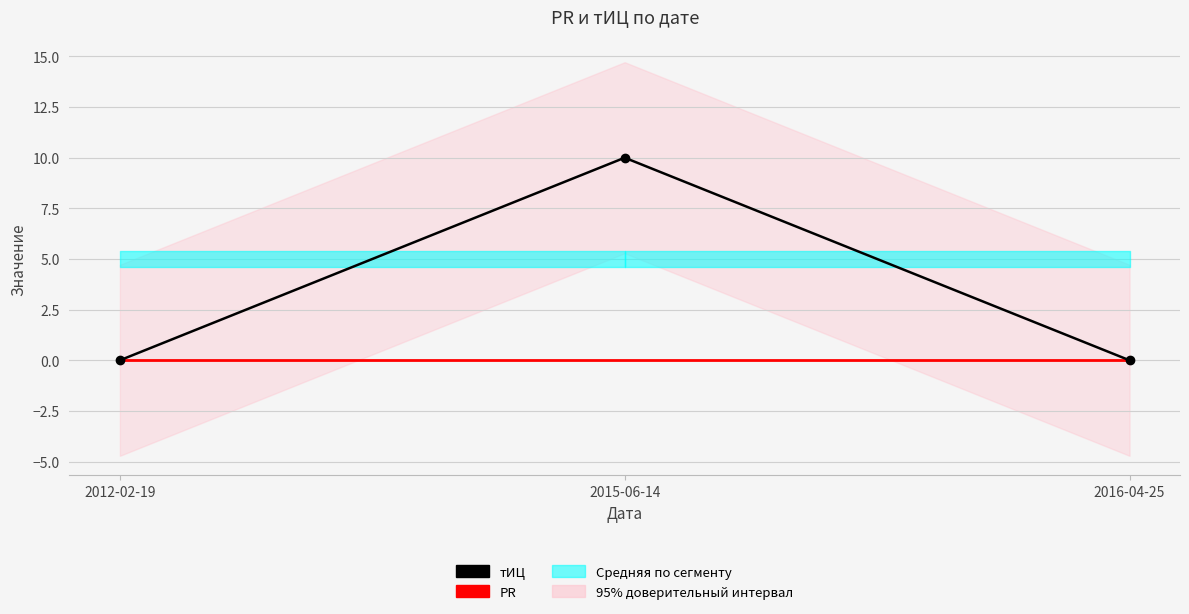

The тИЦ series shows 17 at 2015-06-14. True or false?

False